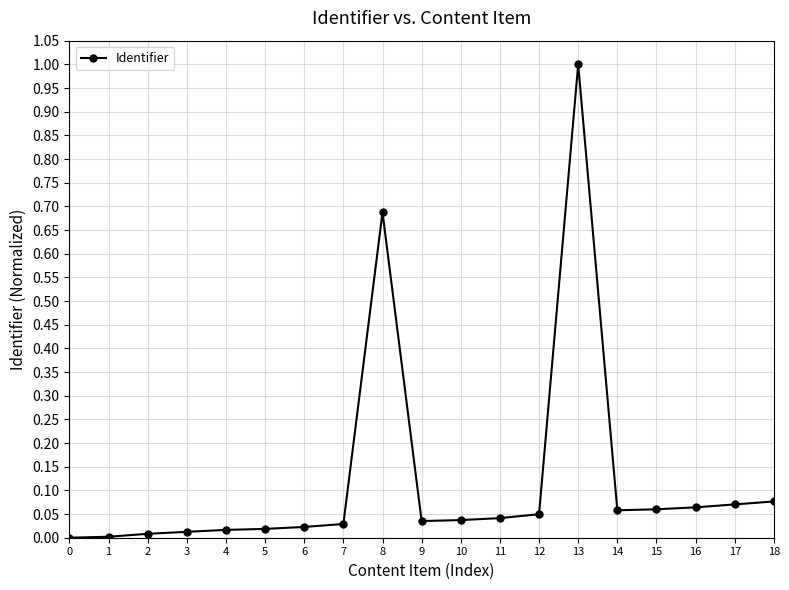

What is the difference between the maximum and second lowest values?

1.0